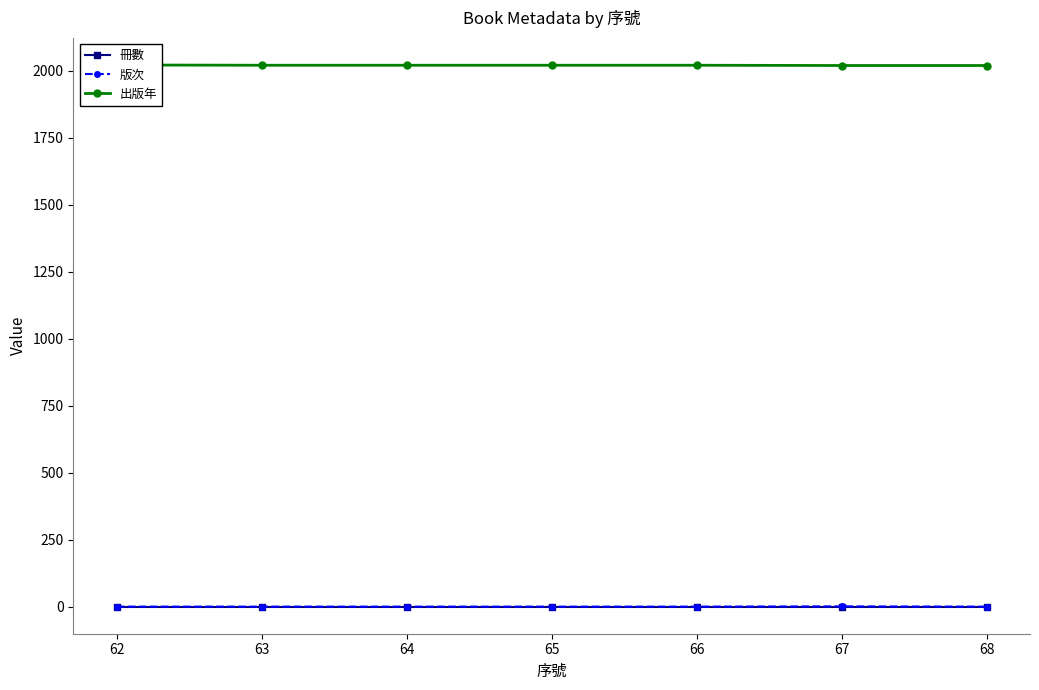

True or false: 冊數 and 出版年 cross at least once.

False